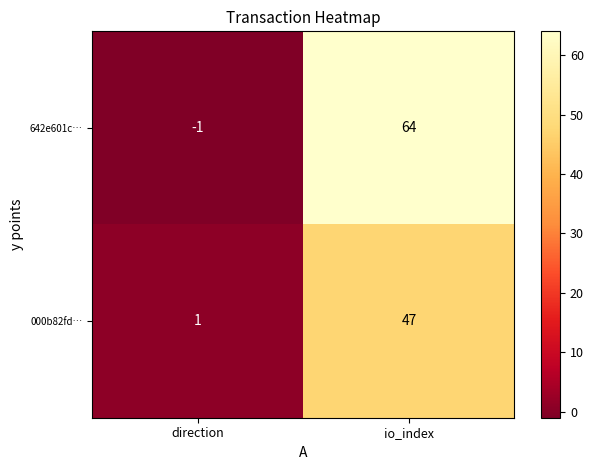

At direction, list the series in order from largest to smallest.

000b82fd…, 642e601c…